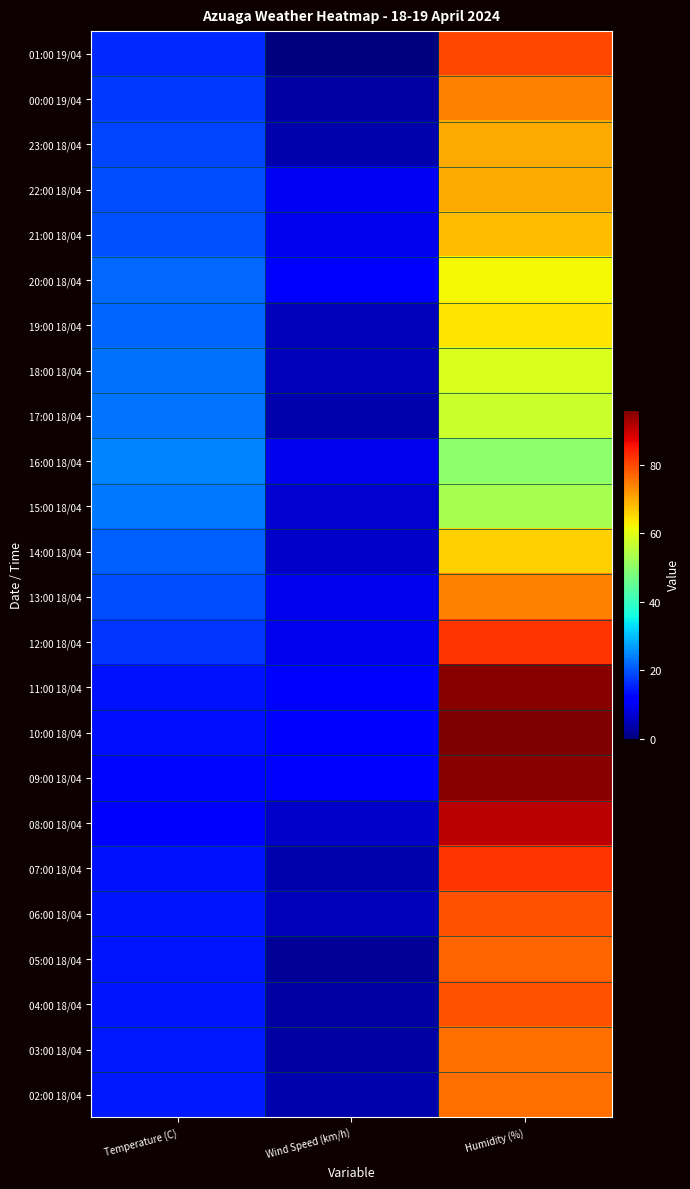

Between Wind Speed (km/h) and Temperature (C), which is larger?

Temperature (C)